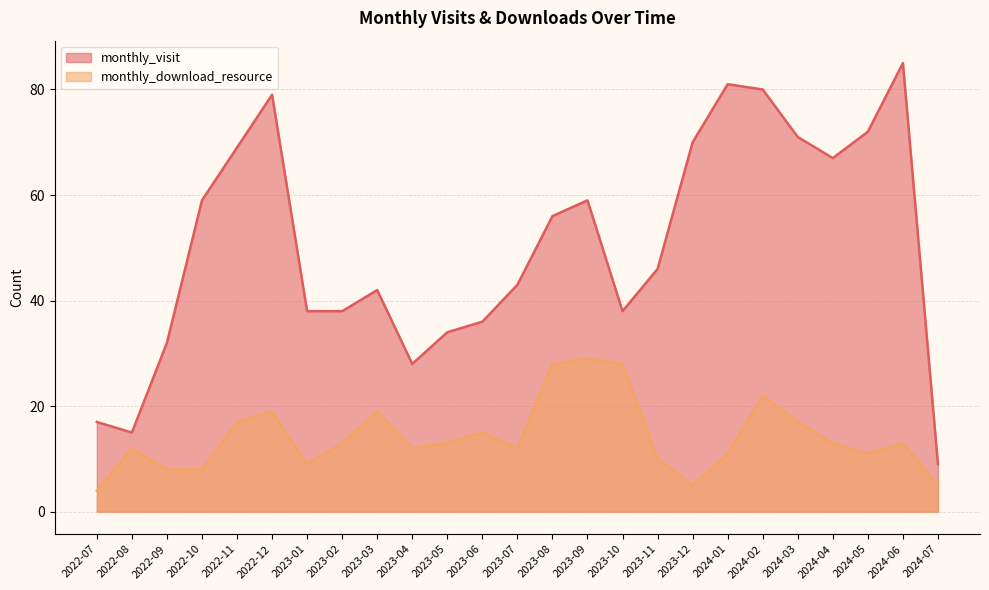

How many data points in monthly_download_resource are less than 13?

12